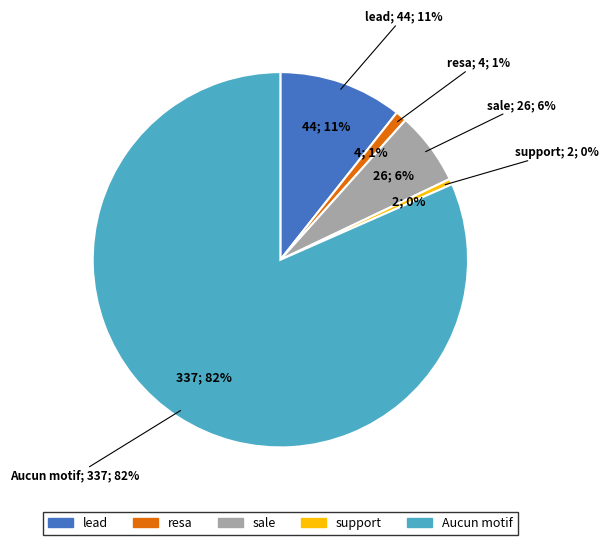

What percentage is NOT represented by resa?

99.0%